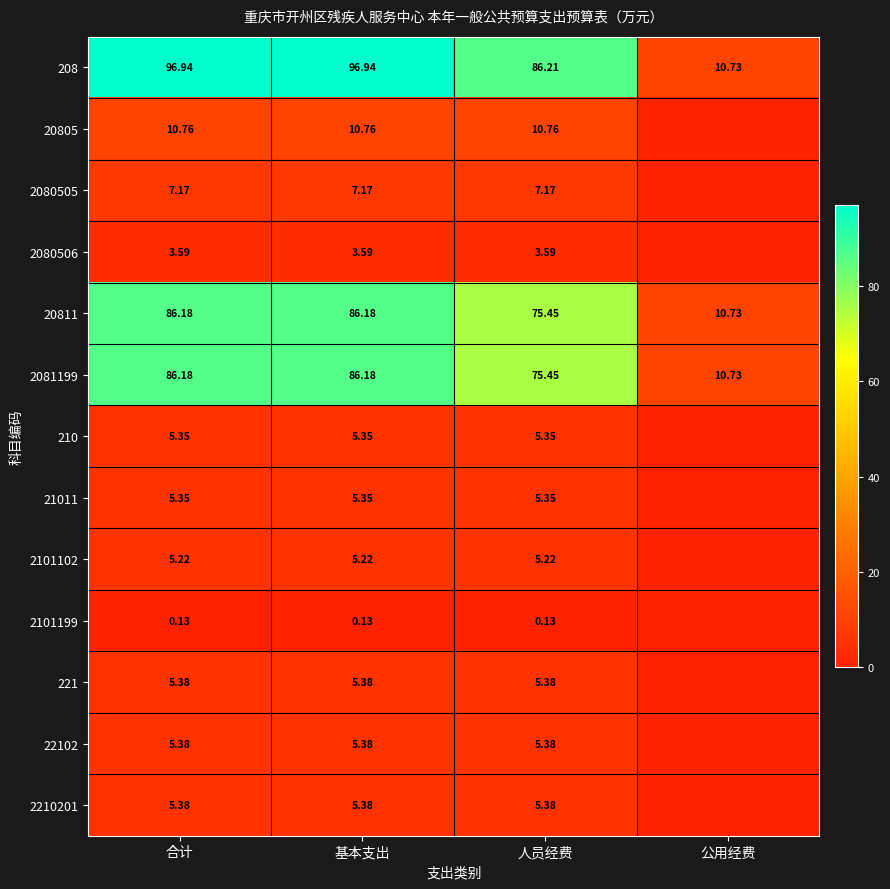

Is the value of 2101102 at 合计 greater than the value of 2080505 at 基本支出?

No